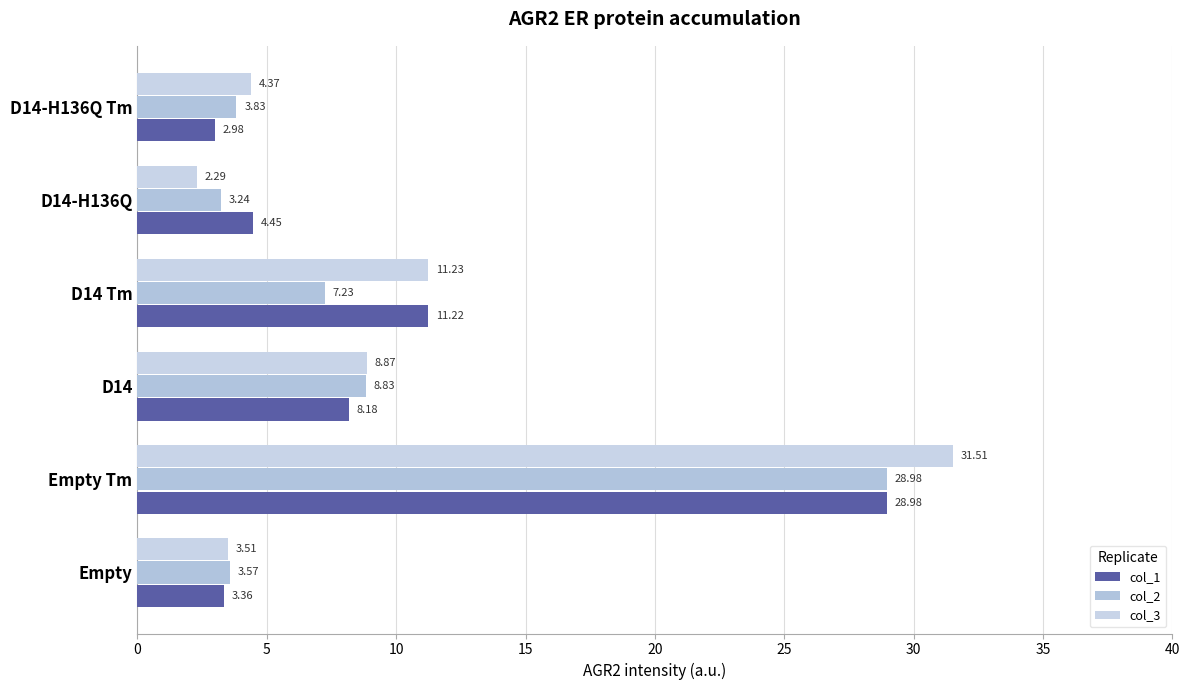

What is the value of the col_1 bar at the 1st from the left?

3.4